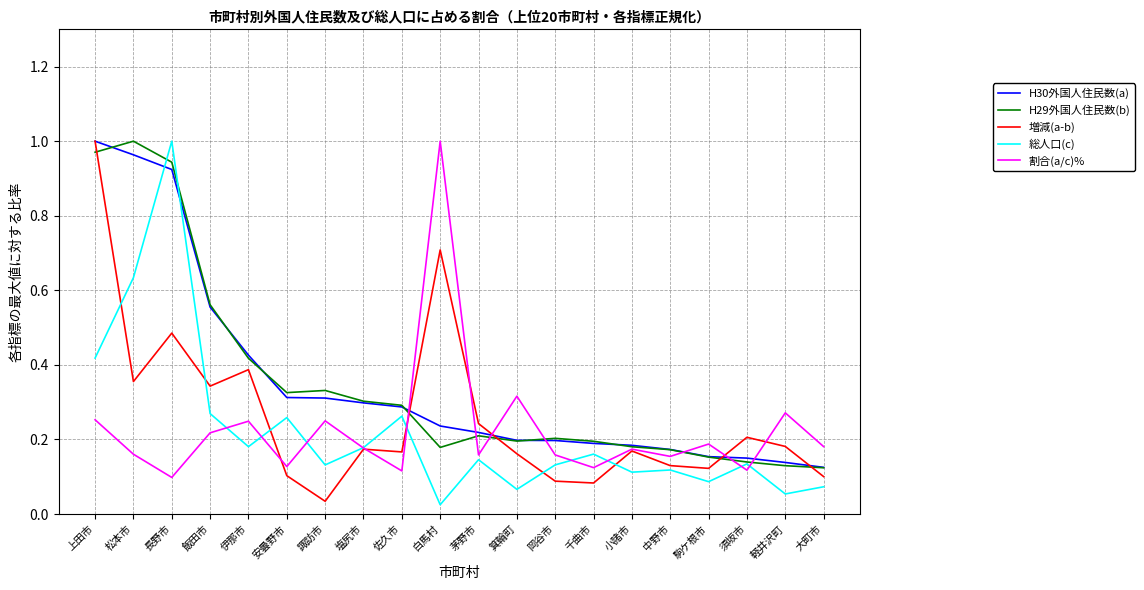

Where is 総人口(c) nearest to the value 0?

白馬村